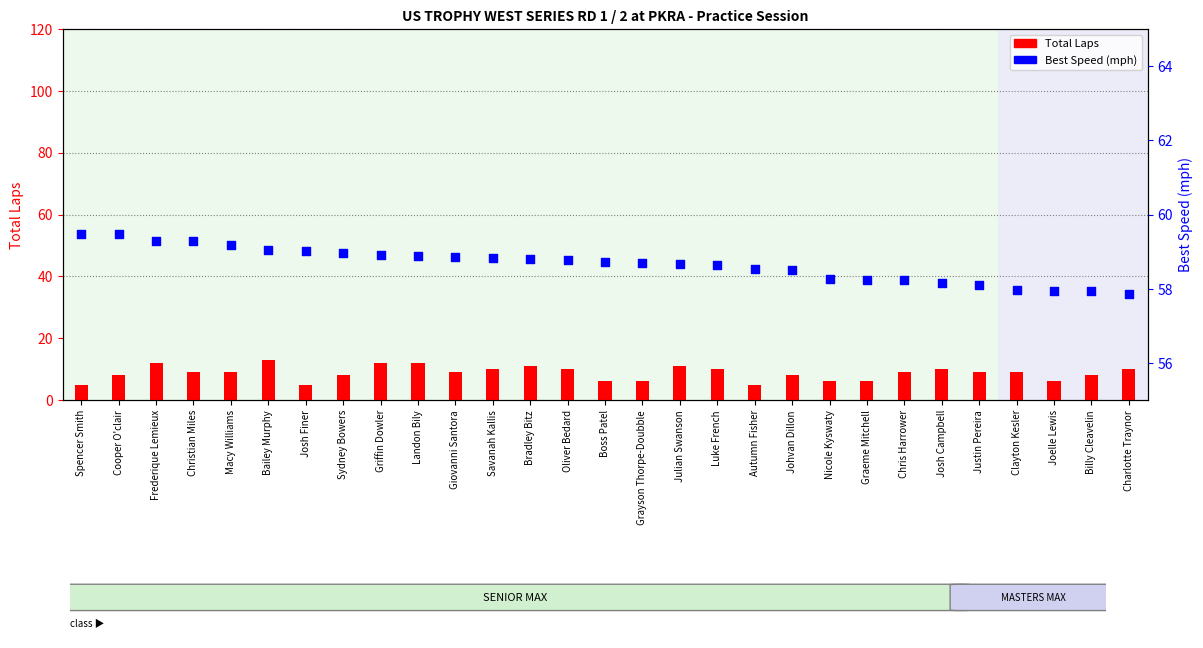

Which series contains the lowest Y value?

Total Laps